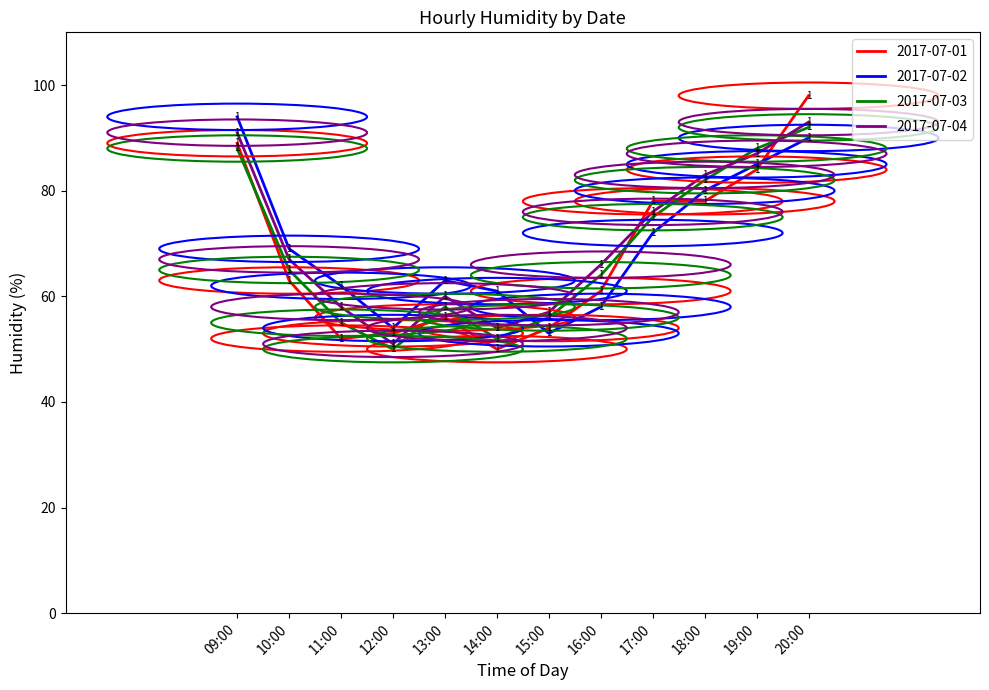

Rank the series at 19:00 from lowest to highest value.

2017-07-01, 2017-07-02, 2017-07-04, 2017-07-03